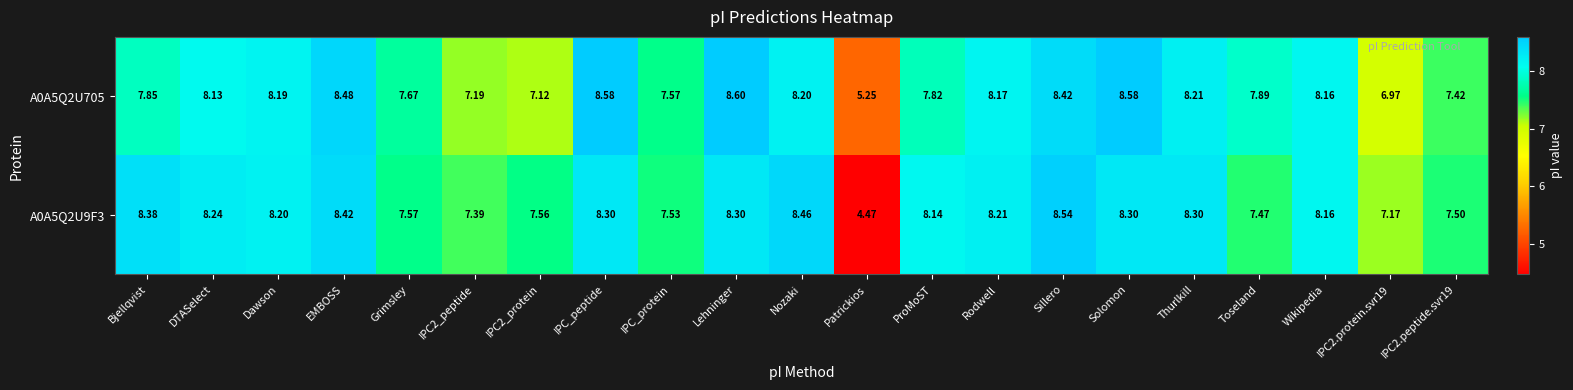

What is the total value across all series at IPC2_protein?

14.7